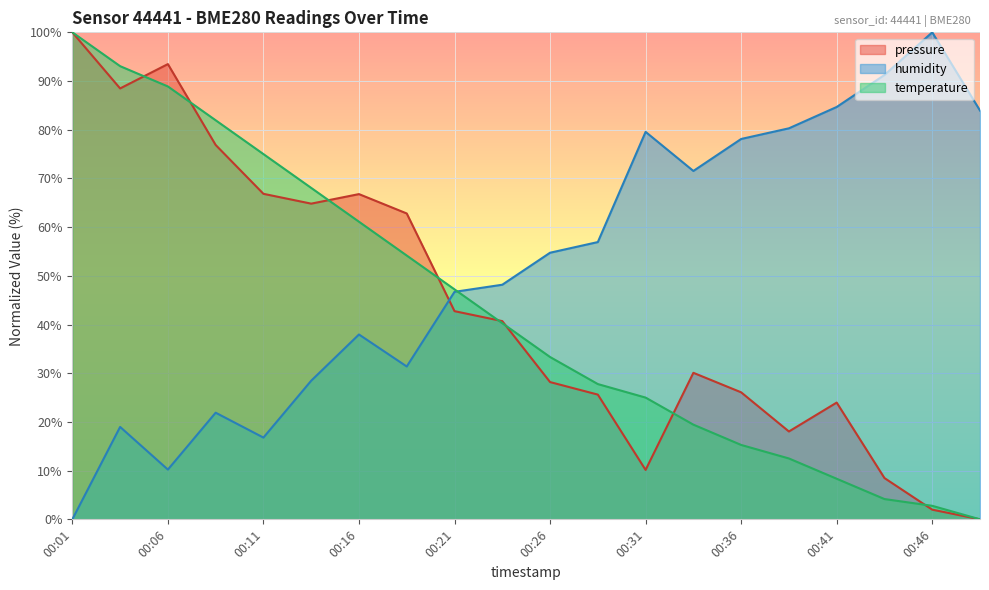

At how many categories does at least one series exceed 10?

20